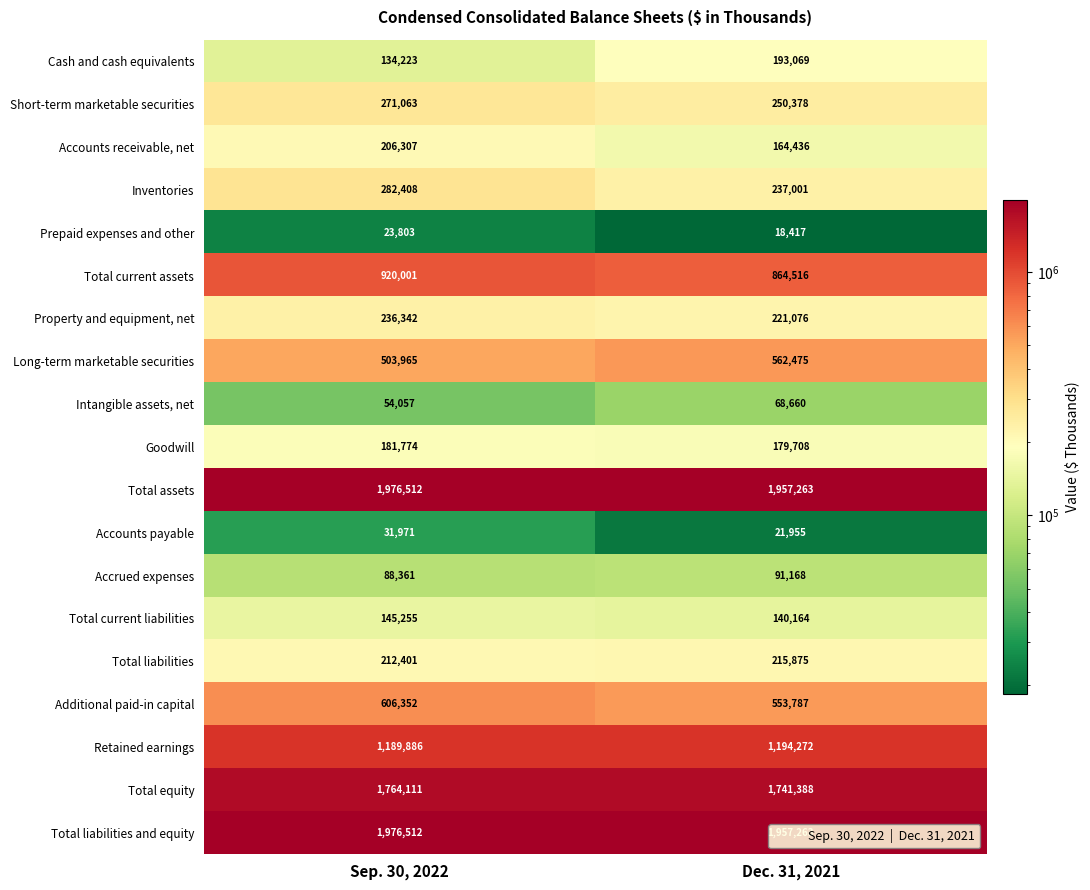

At how many categories does at least one series exceed 1934211?

2